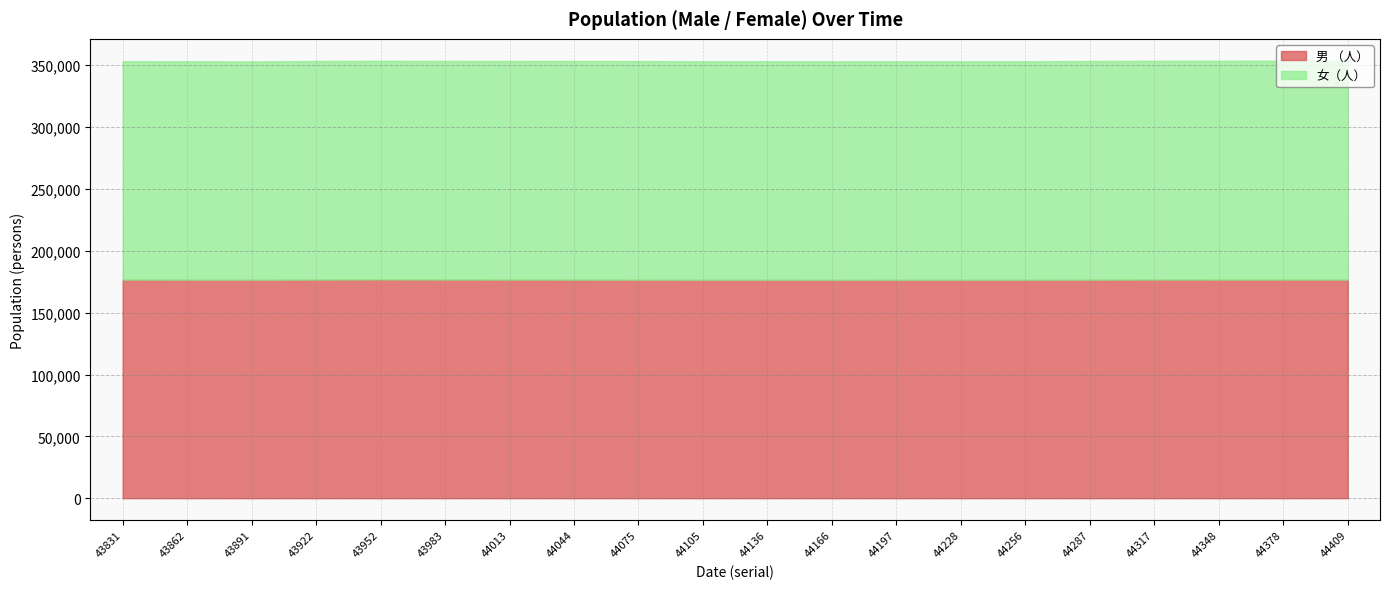

True or false: 女（人） has a value of 231091 at 43831.

False